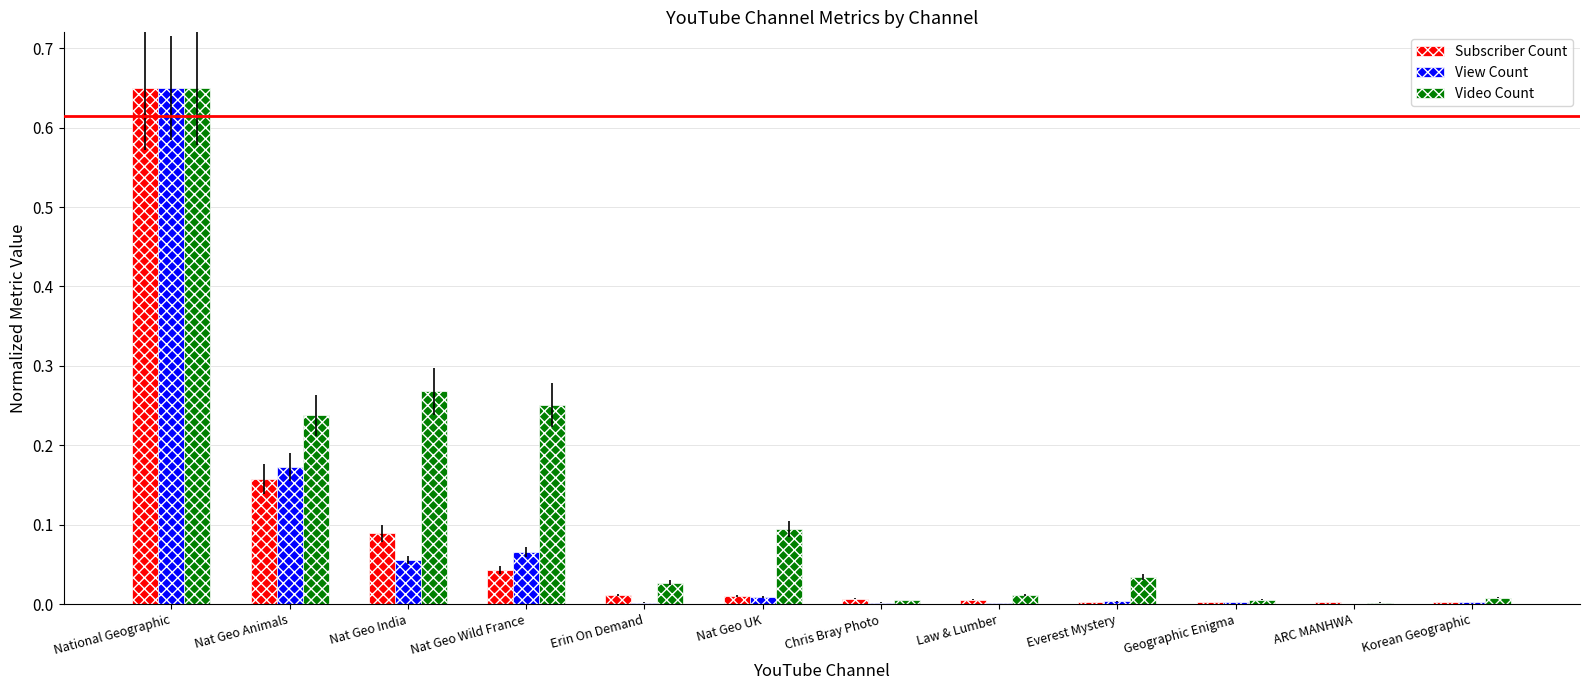

The Video Count series shows 0.0 at Korean Geographic. True or false?

True